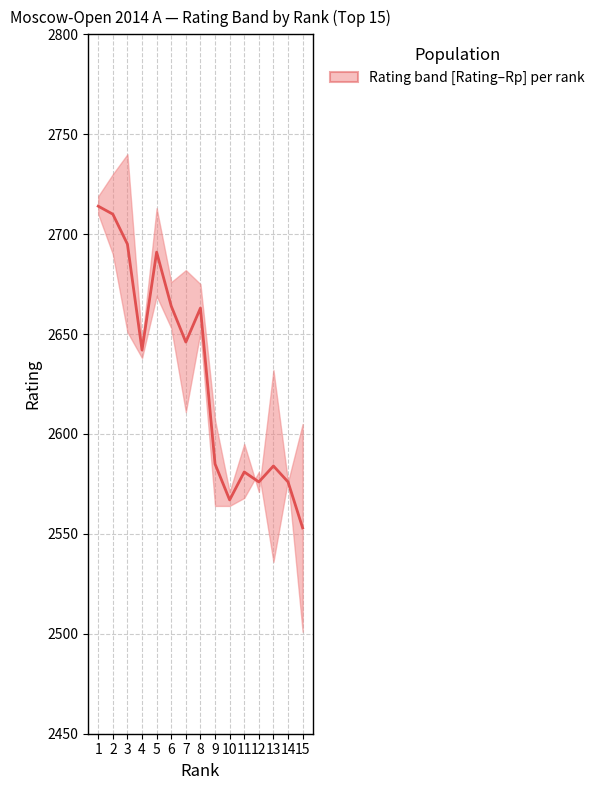

Between 3 and 13, which is larger?

3